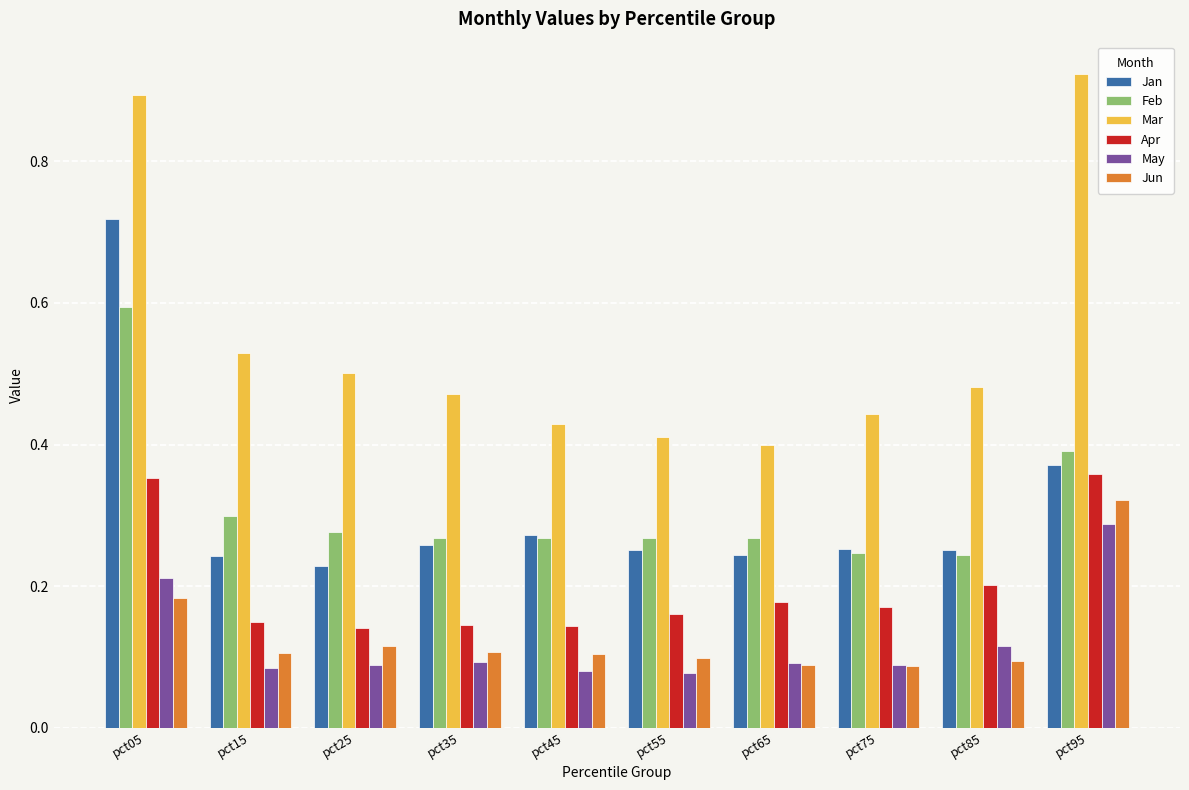

True or false: Feb has a value of 0.1 at pct15.

False